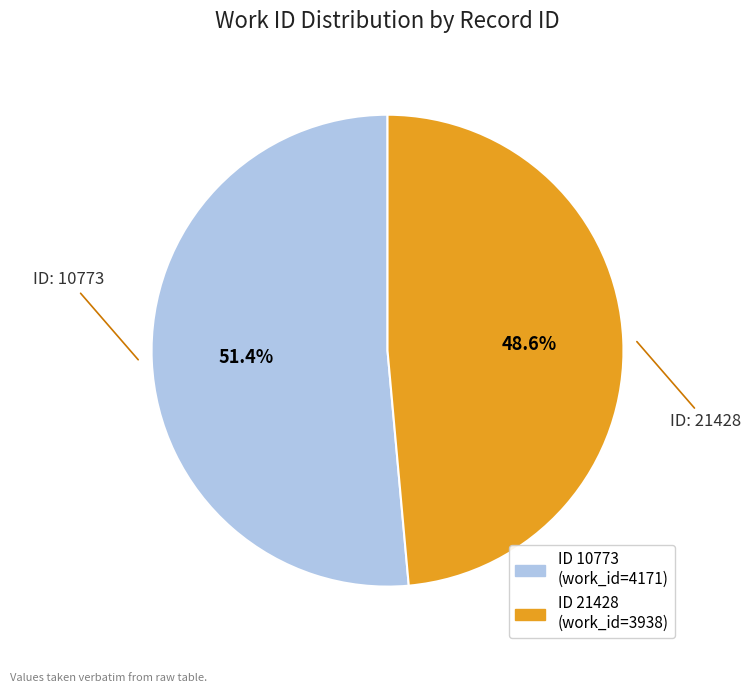

Does any single category account for the majority?

Yes